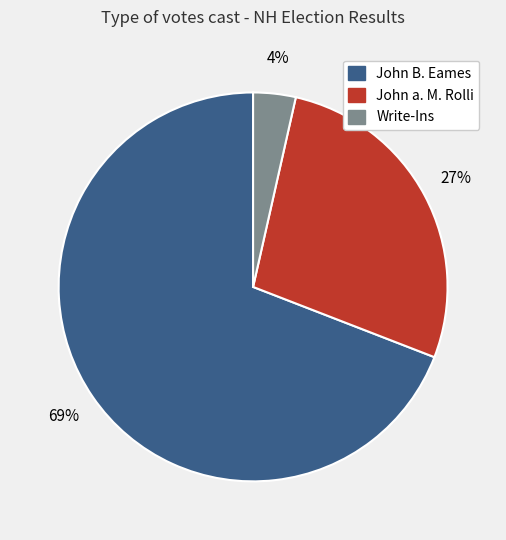

Do John a. M. Rolli and Write-Ins together represent more than half of the pie?

No